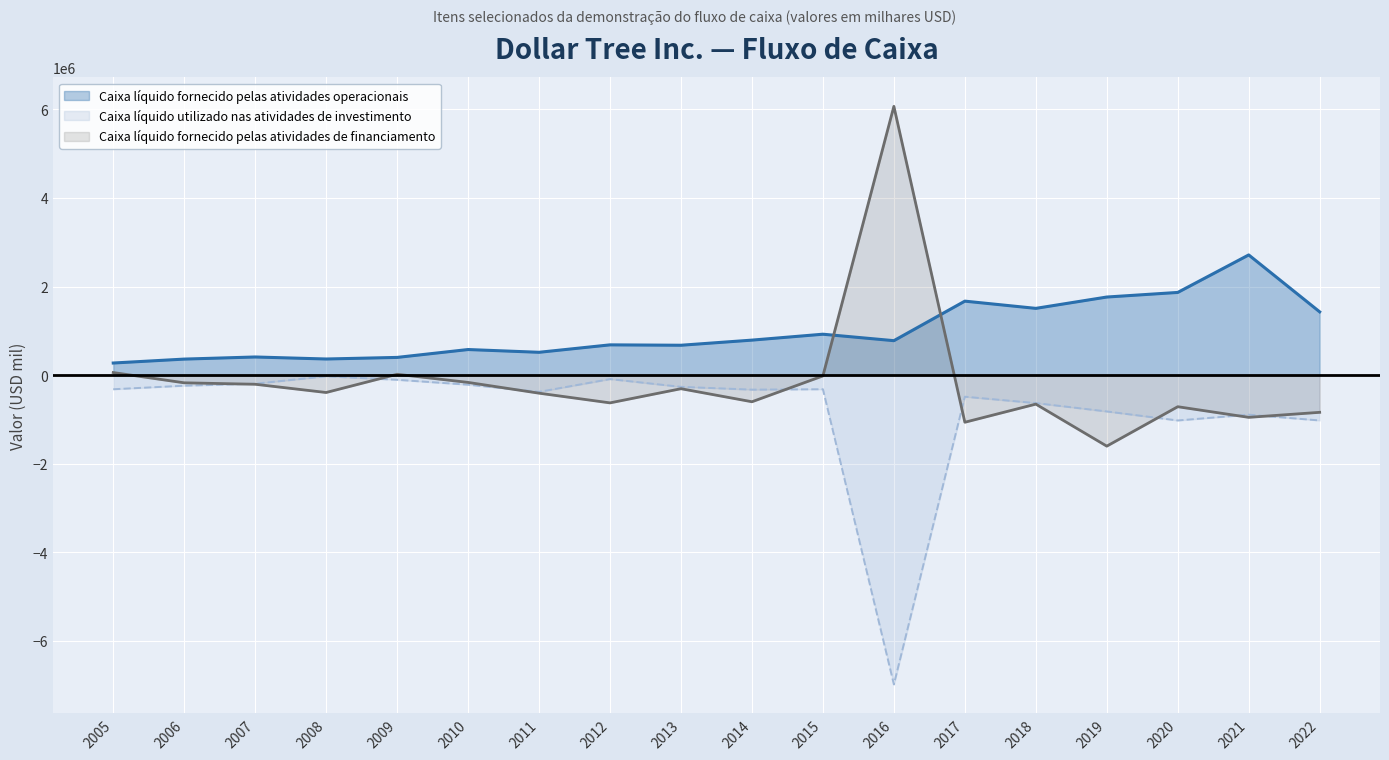

What are all the series names shown in the legend?

Caixa líquido fornecido pelas atividades operacionais, Caixa líquido utilizado nas atividades de investimento, Caixa líquido fornecido pelas atividades de financiamento